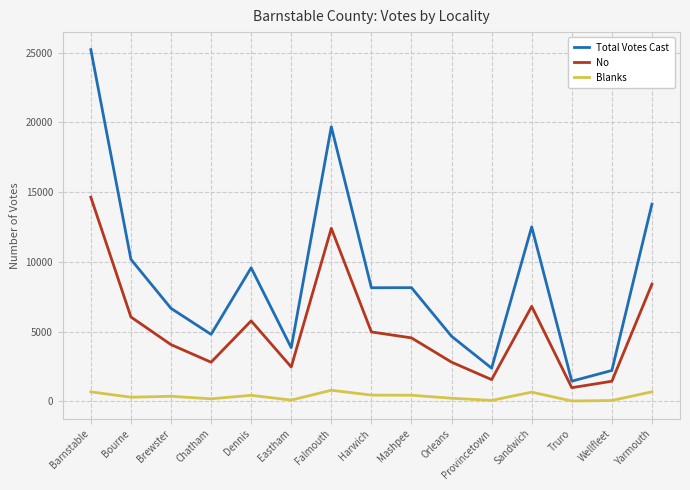

The value of No at Barnstable is 14636. True or false?

True